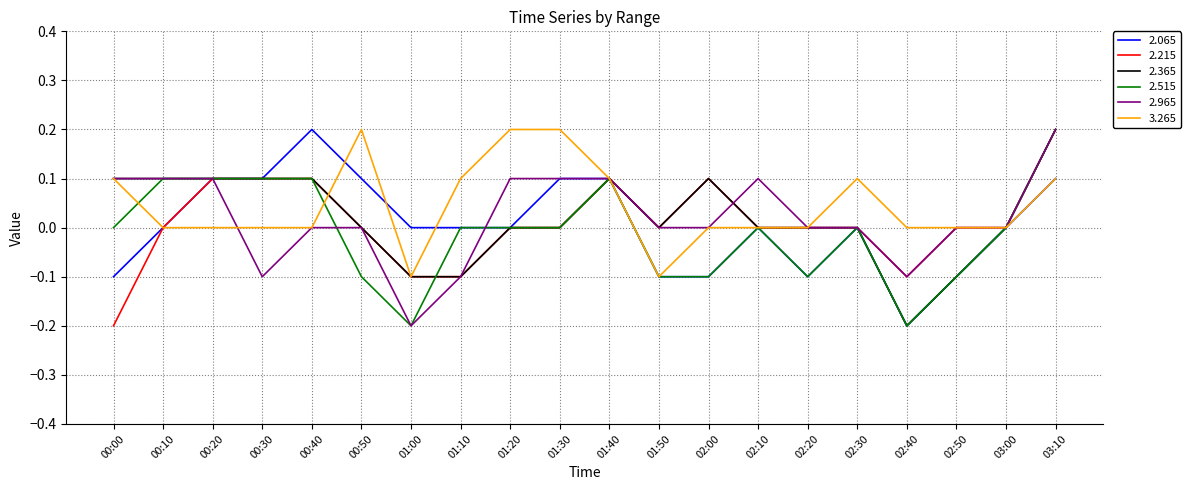

Does the chart have visible grid lines?

Yes